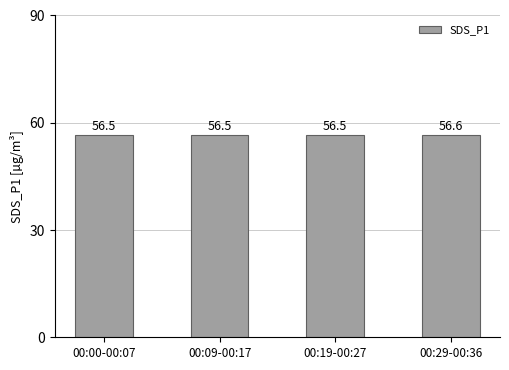

Reading left to right, list all the values displayed in this chart.

00:00-00:07=56.5	00:09-00:17=56.5	00:19-00:27=56.5	00:29-00:36=56.6